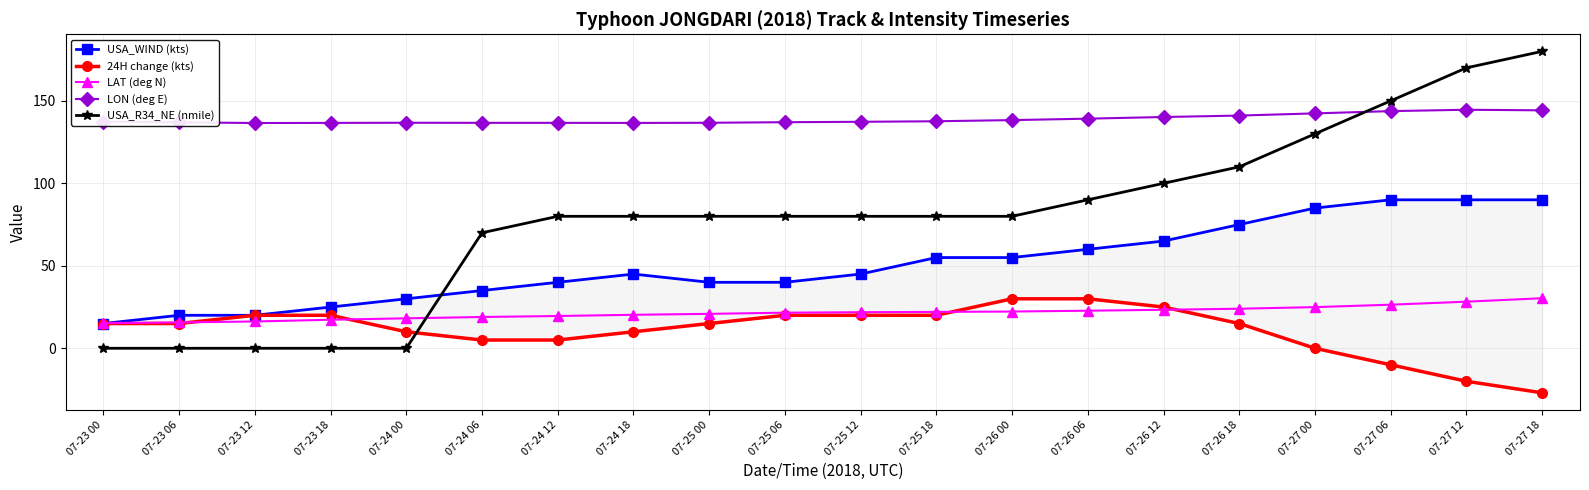

At which category is the sum across all series the highest?

07-27 18